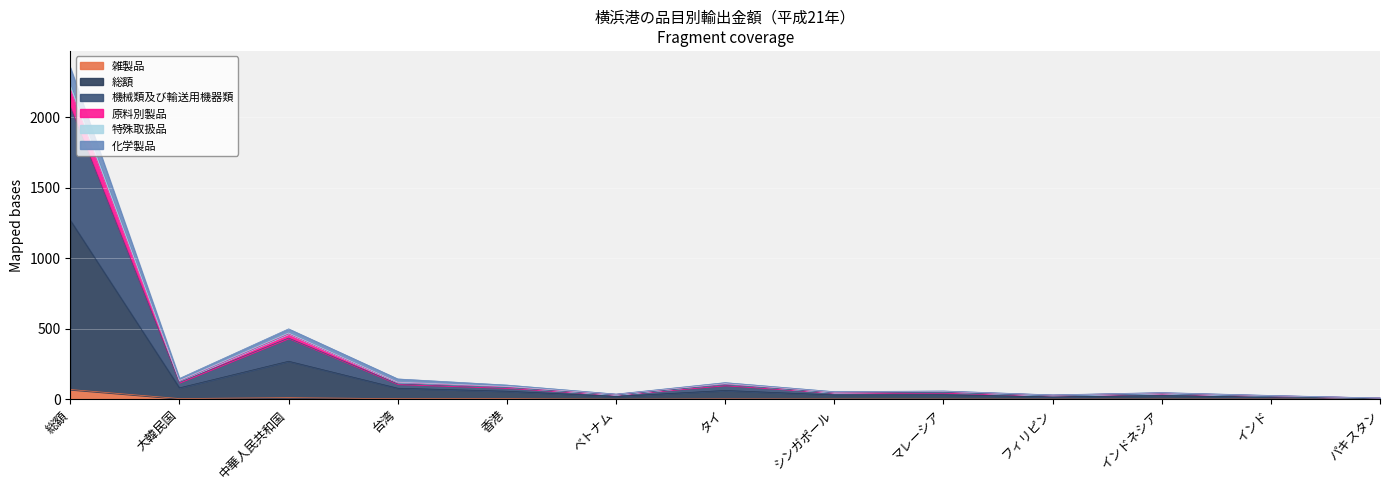

At which category is the sum across all series the highest?

総額